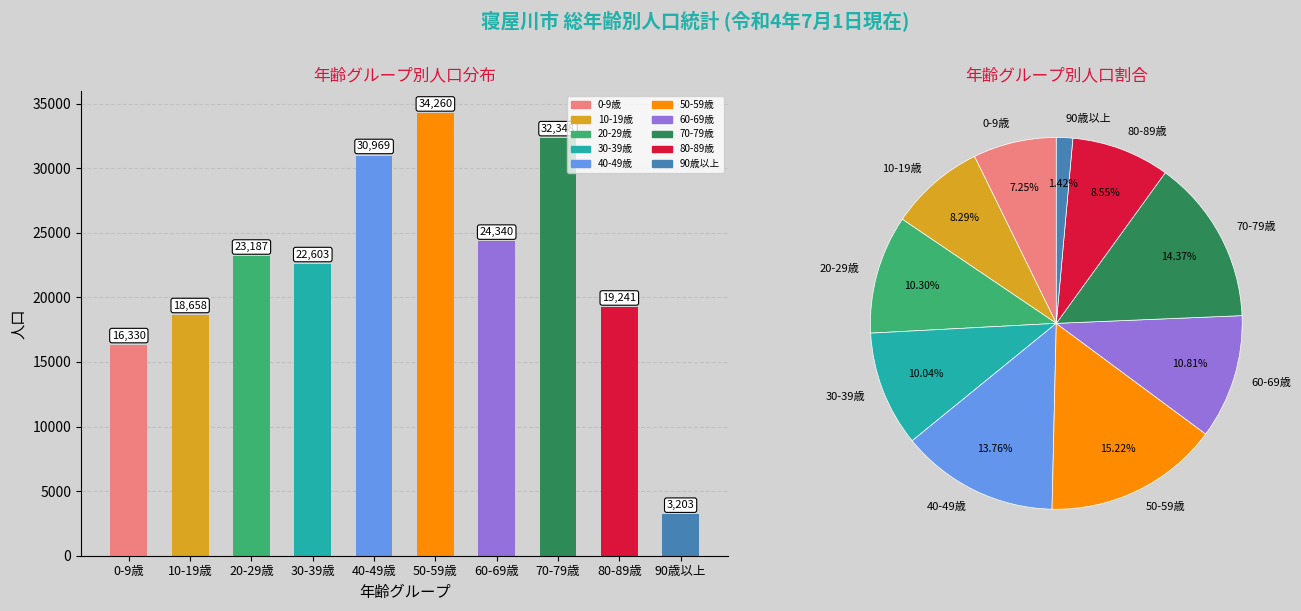

Reading left to right, what are all the values shown in this chart?

16330	18658	23187	22603	30969	34260	24340	32348	19241	3203